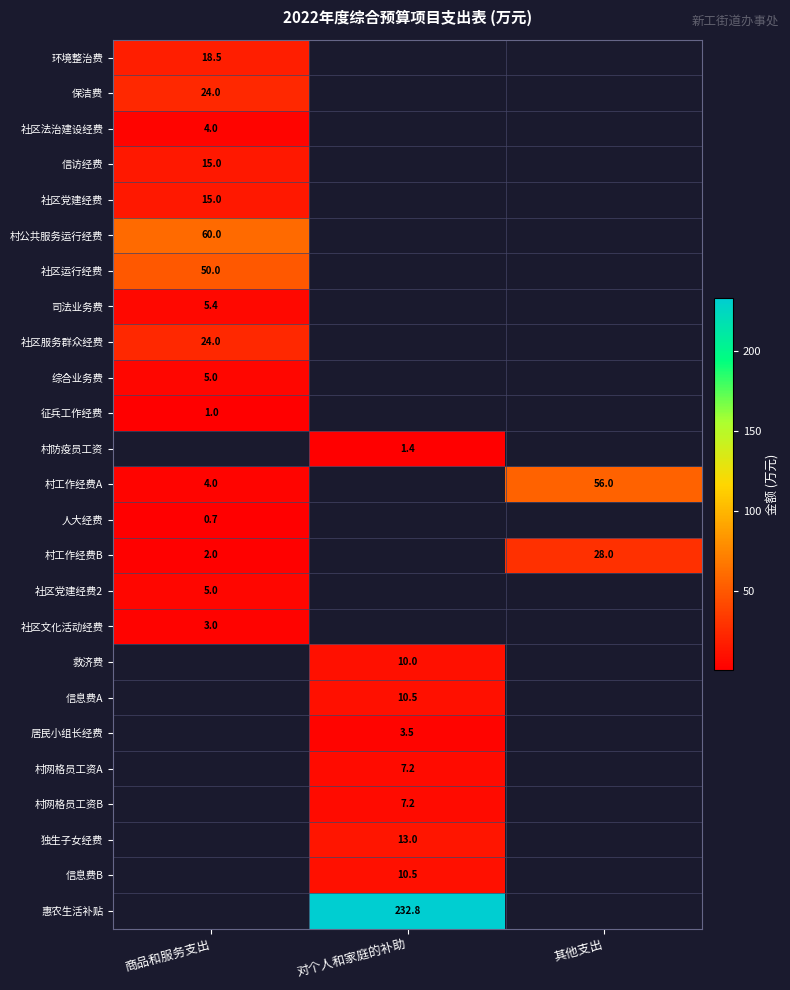

Is it true that 社区运行经费 equals 50.0 at 商品和服务支出?

True